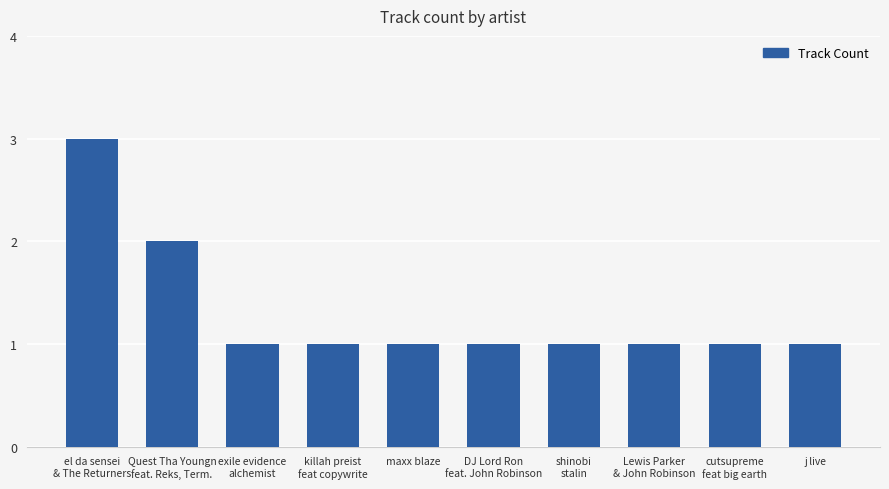

Reading right to left, list all the values displayed in this chart.

j live=1	cutsupreme
feat big earth=1	Lewis Parker
& John Robinson=1	shinobi
stalin=1	DJ Lord Ron
feat. John Robinson=1	maxx blaze=1	killah preist
feat copywrite=1	exile evidence
alchemist=1	Quest Tha Youngn
feat. Reks, Term.=2	el da sensei
& The Returners=3